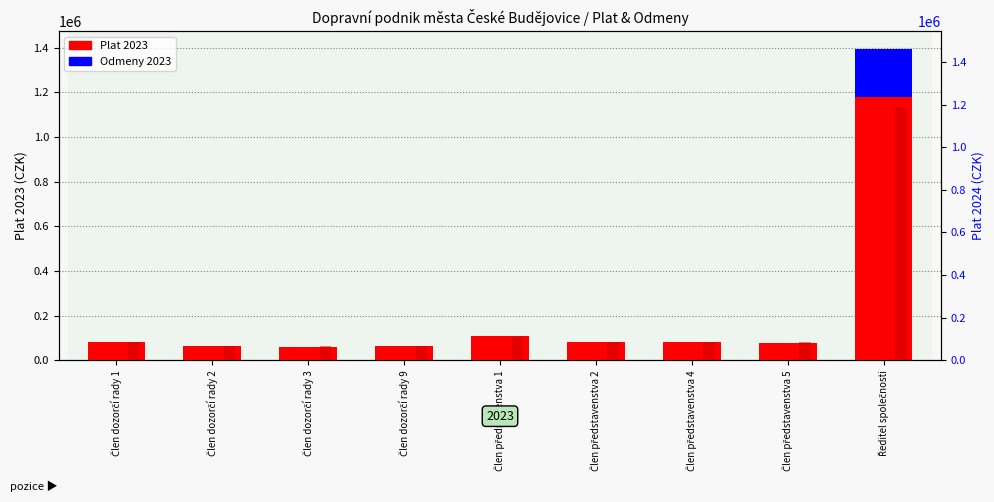

Is it true that Odmeny 2023 equals 101618 at Člen představenstva 4?

False